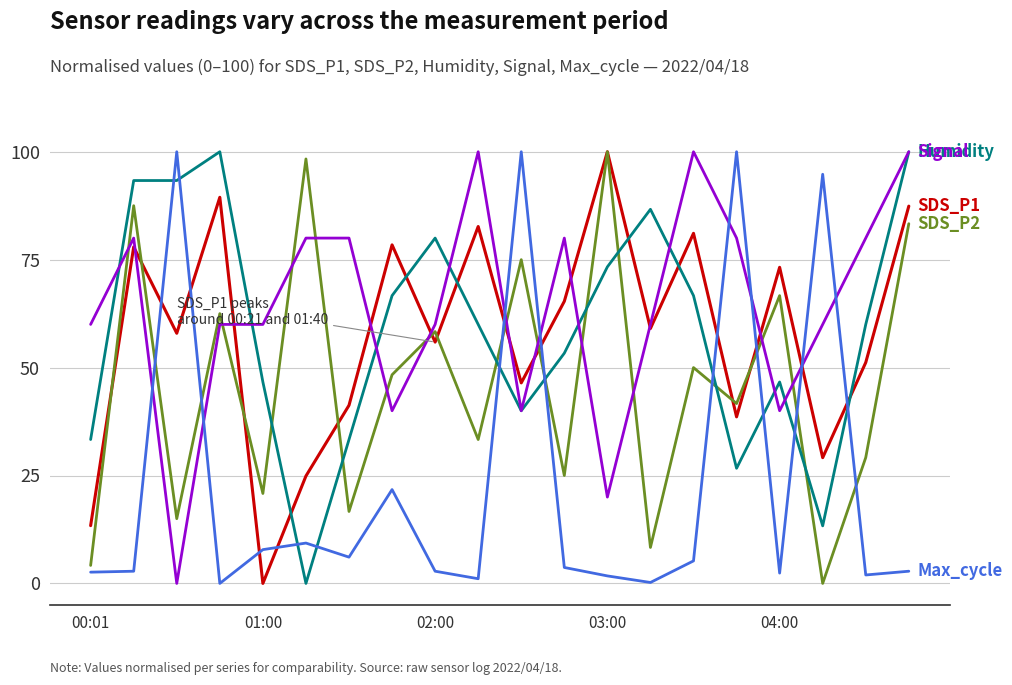

What is the maximum value shown in the chart?

100.0